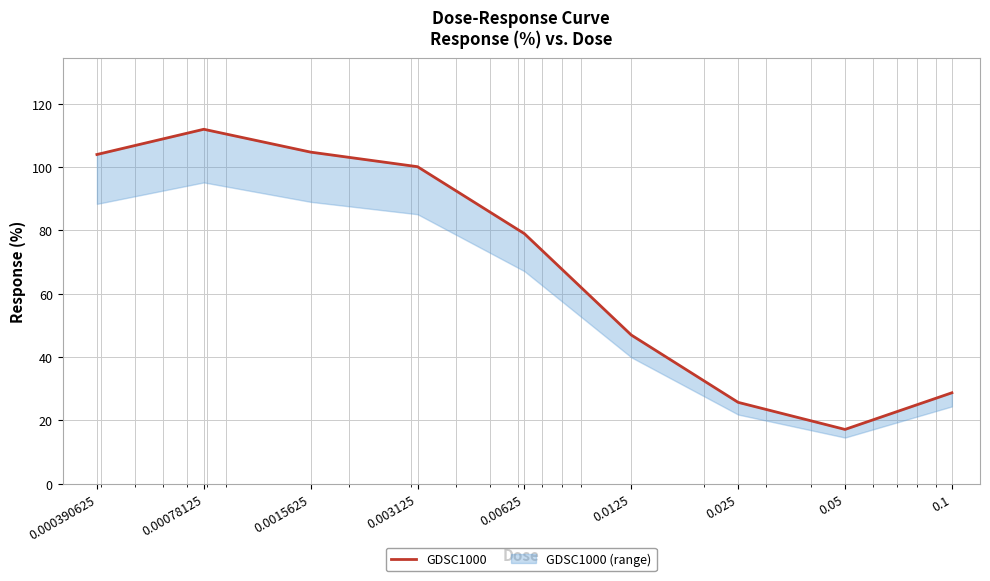

List the labels in order of value, largest first.

0.00078125, 0.0015625, 0.000390625, 0.003125, 0.00625, 0.0125, 0.1, 0.025, 0.05